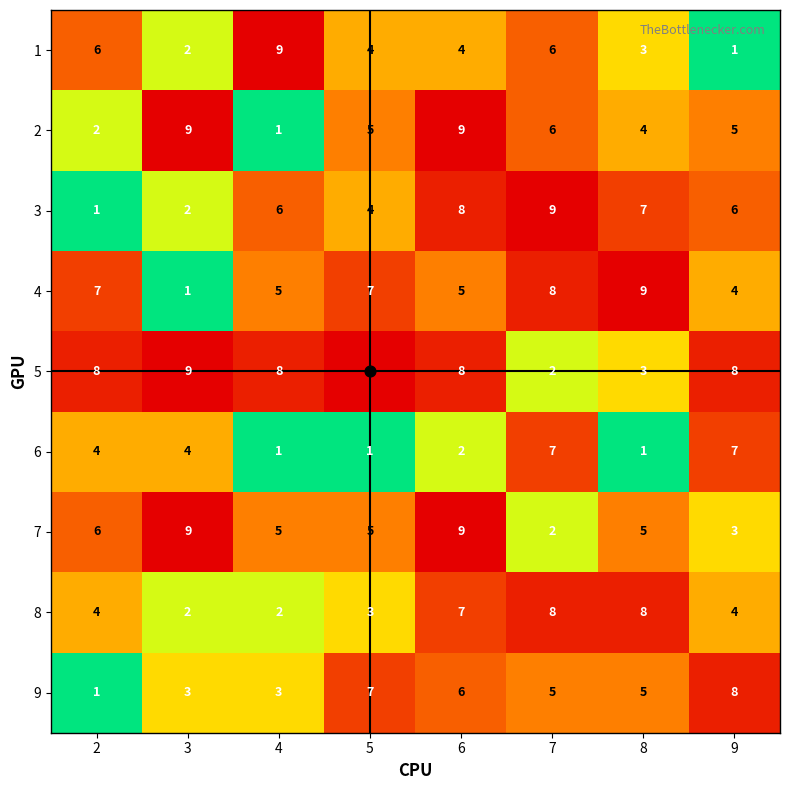

What is the spread (max minus min) of values at 4?

8